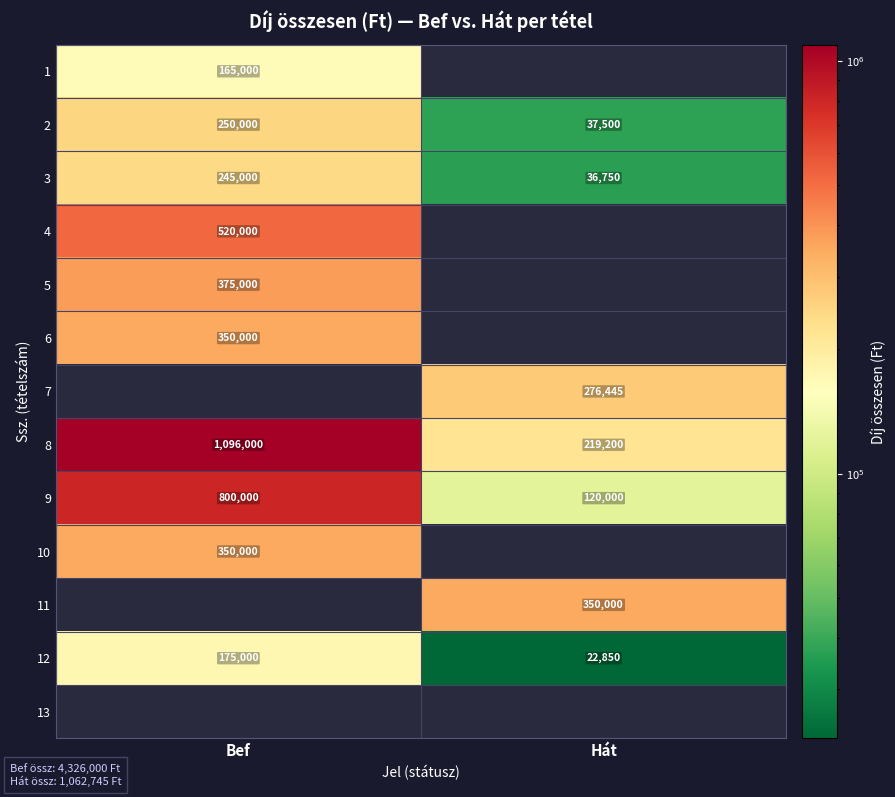

What is the sum of all 9 values?

920000